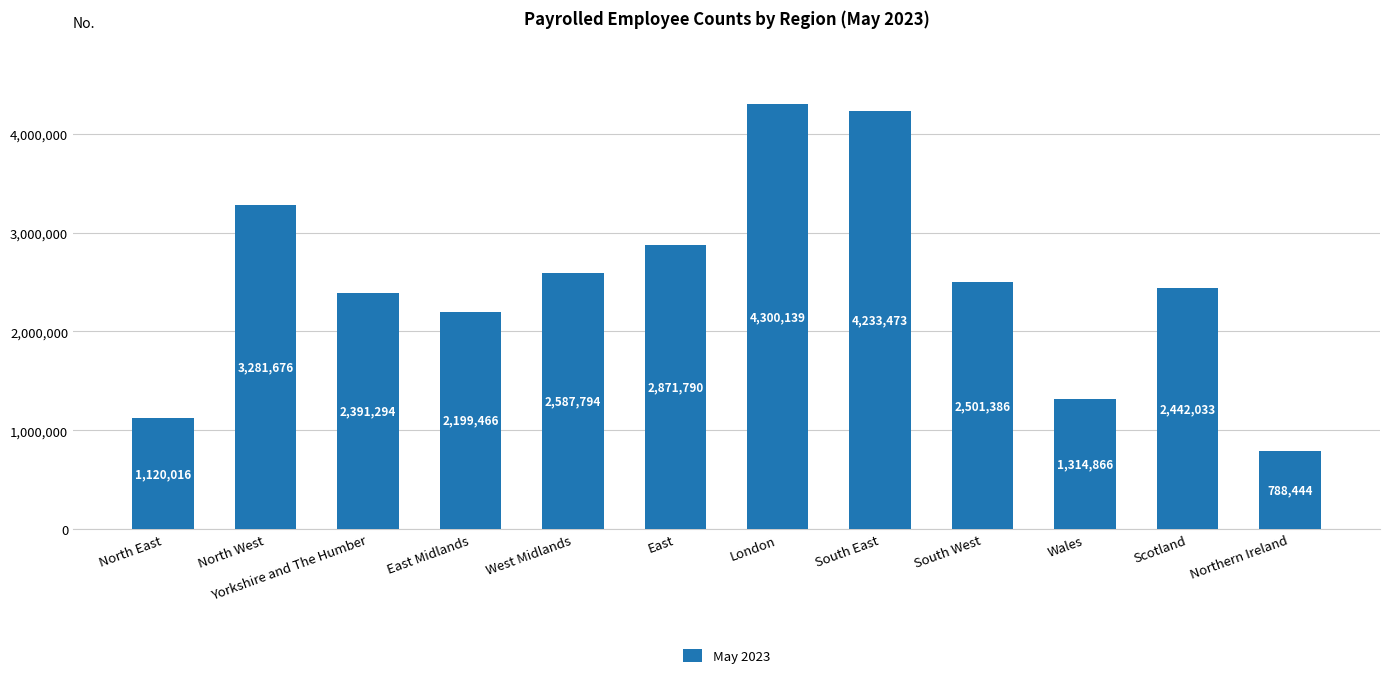

The value at Scotland is 1316217. True or false?

False